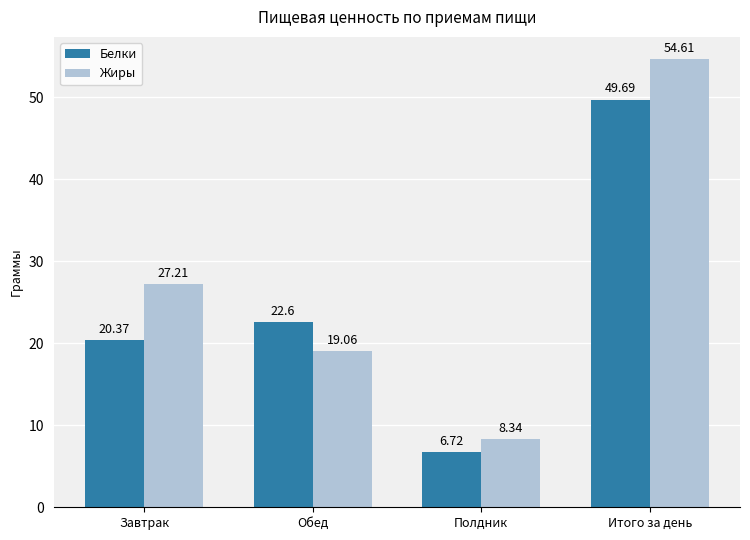

Rank the categories by Жиры value from lowest to highest.

Полдник, Обед, Завтрак, Итого за день